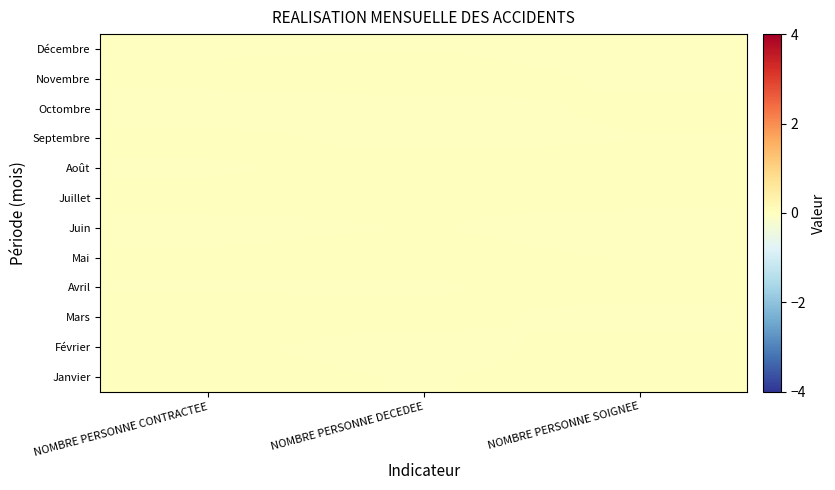

At which category does the chart reach its peak across all series?

NOMBRE PERSONNE SOIGNEE